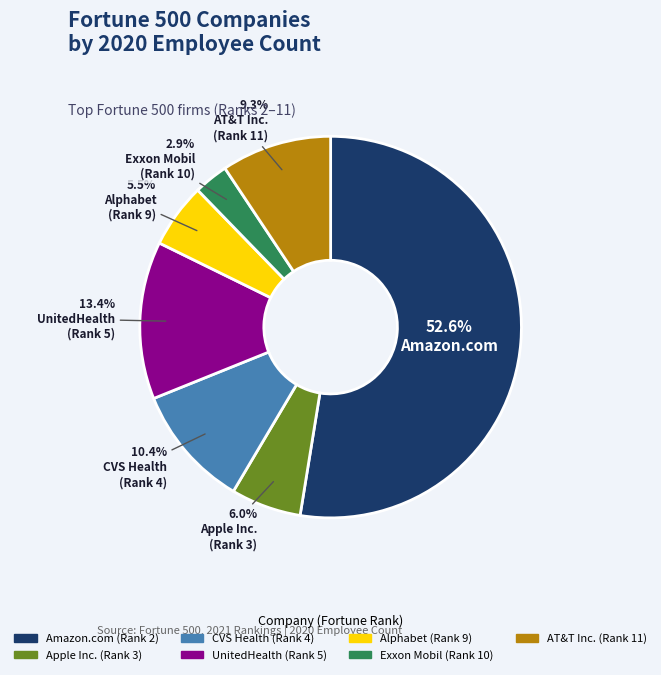

Which slice is the largest?

Amazon.com (Rank 2)